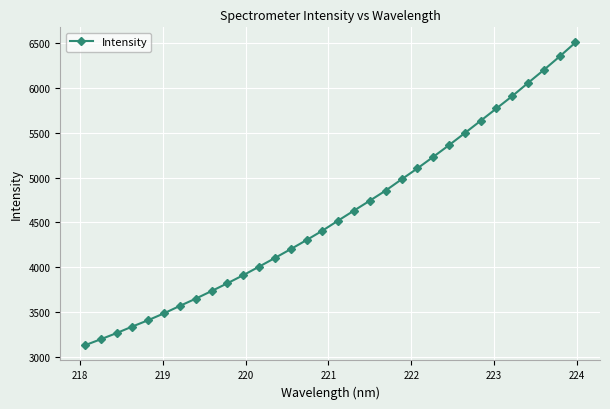

True or false: the data has more than 2 interior local peaks.

False